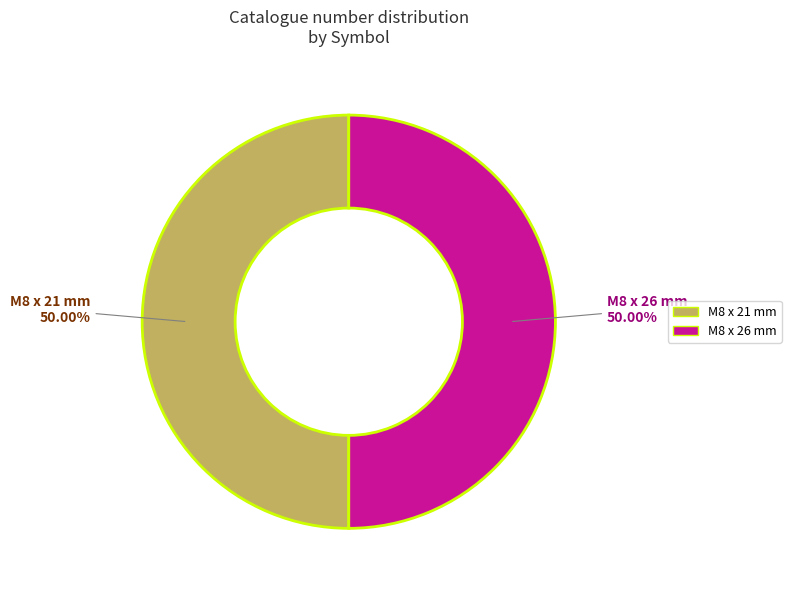

Count the number of slices in the pie.

2